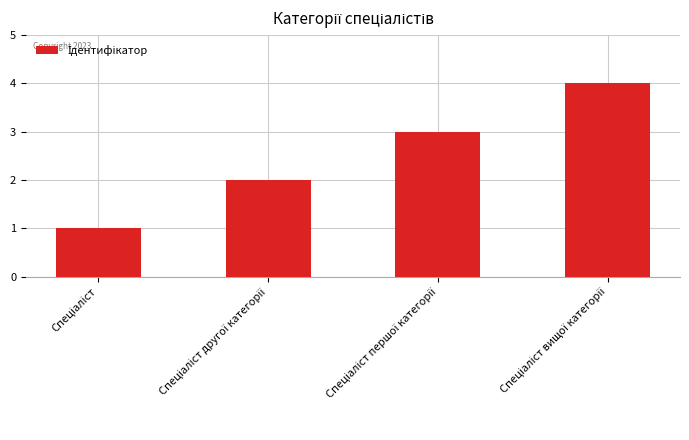

Reading right to left, extract all data points from this chart.

4	3	2	1